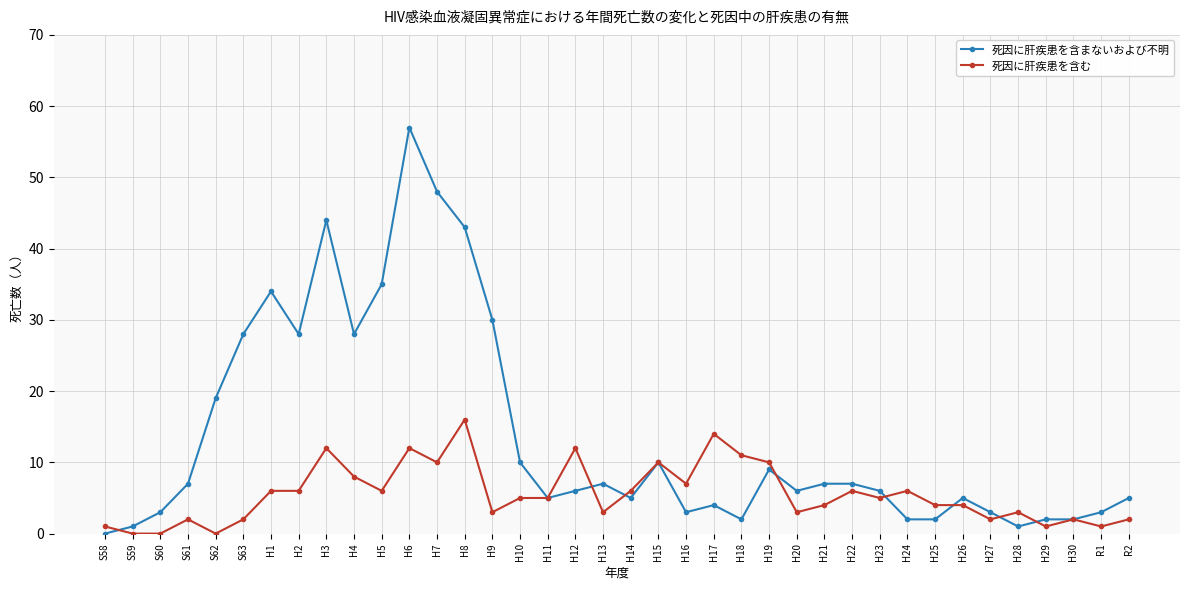

Is the value of 死因に肝疾患を含む at S61 greater than the value of 死因に肝疾患を含まないおよび不明 at H3?

No